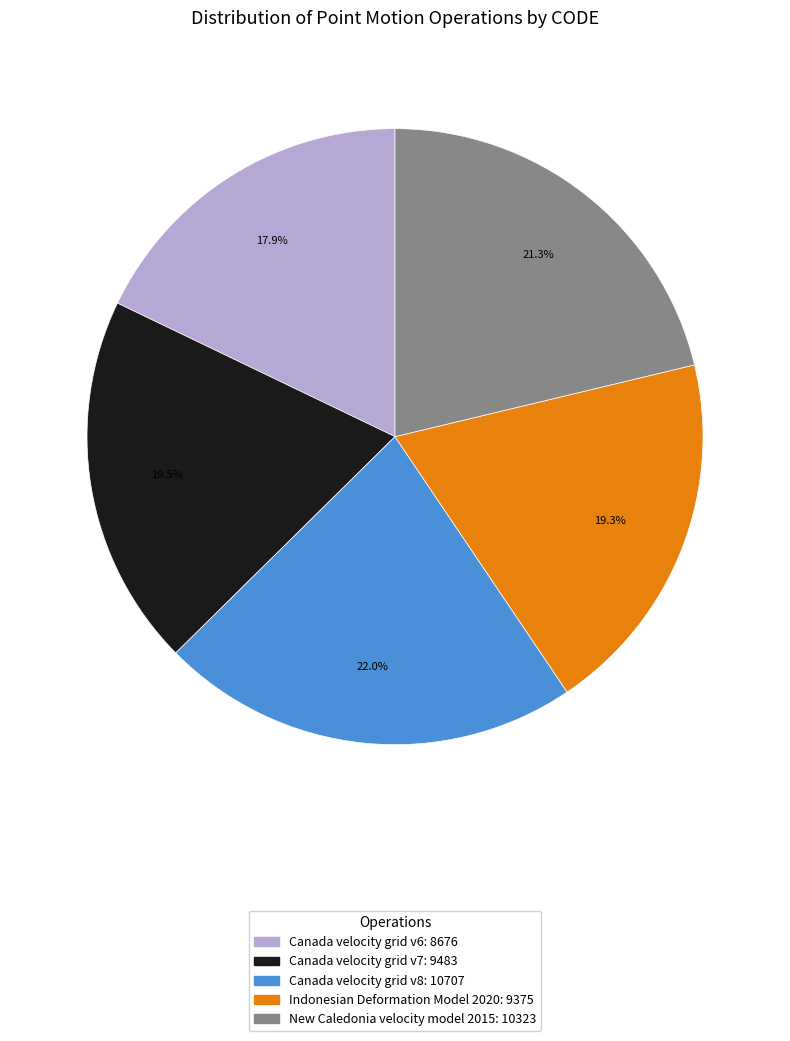

What is the largest slice in the pie chart?

Canada velocity grid v8